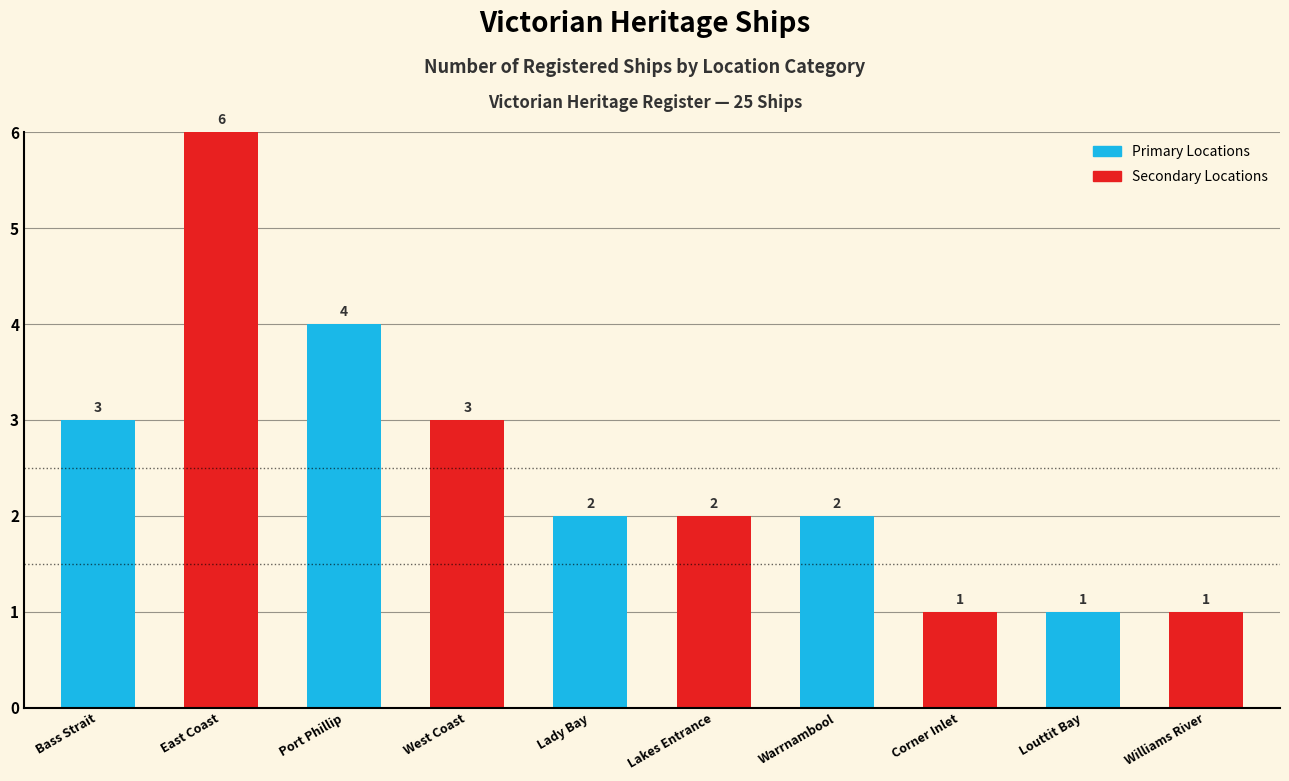

How many data points does each series have?

10